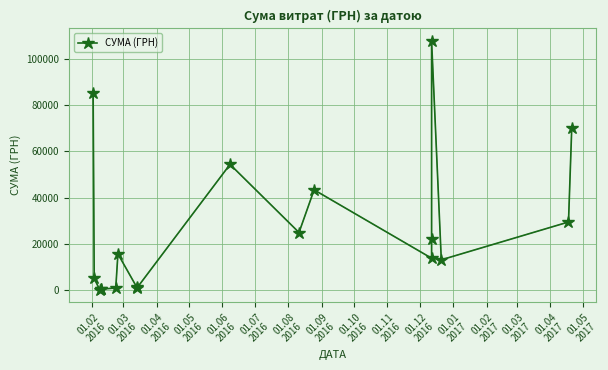

Which has a higher value, 01.04
2017 or 01.08
2016?

01.04
2017